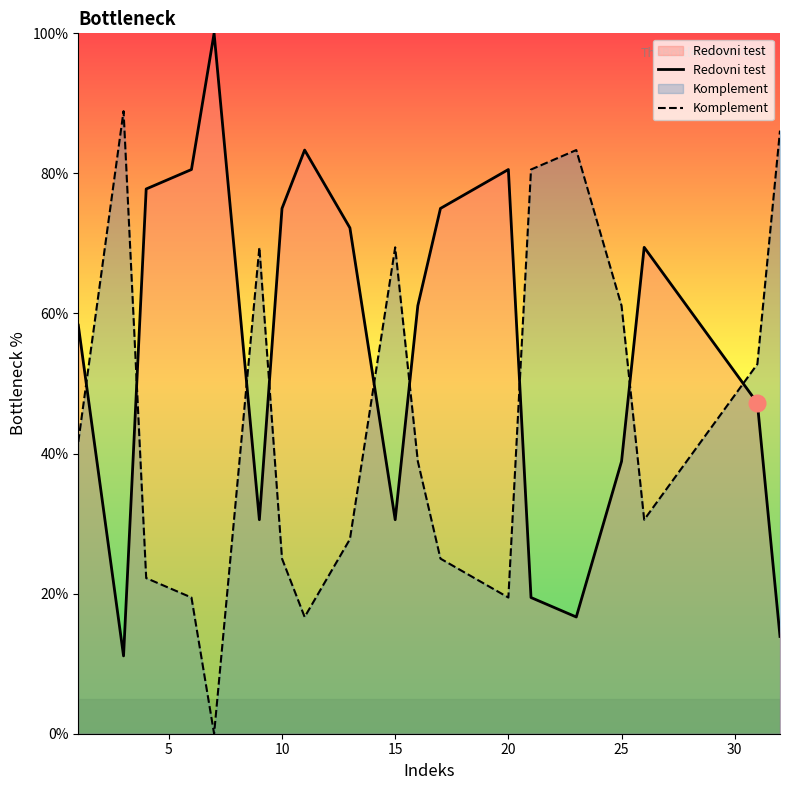

Which series ends up on top after the final intersection of Redovni test and Komplement?

Komplement